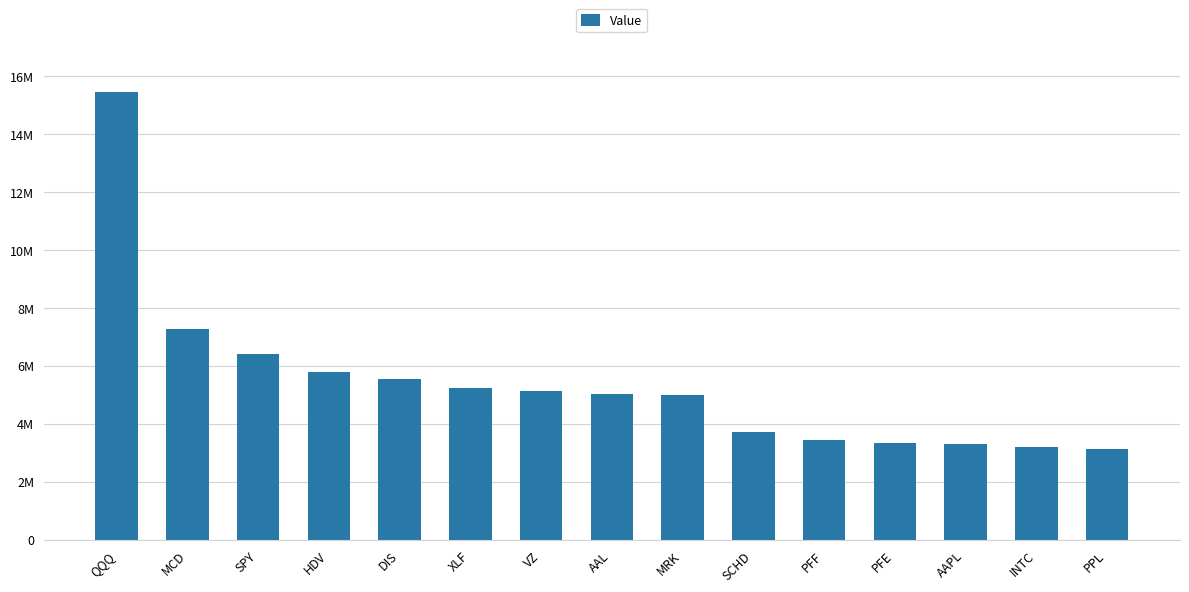

True or false: the data shows 7331209 at XLF.

False